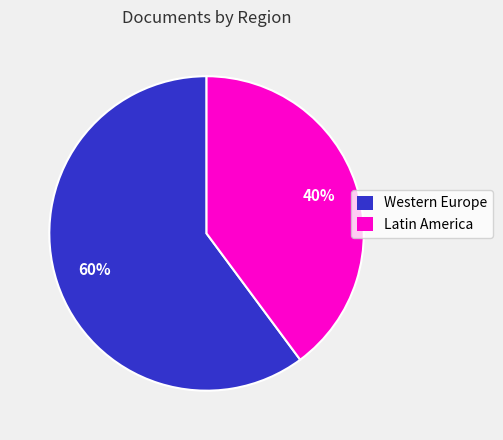

To the nearest percent, what is the average slice percentage?

50%